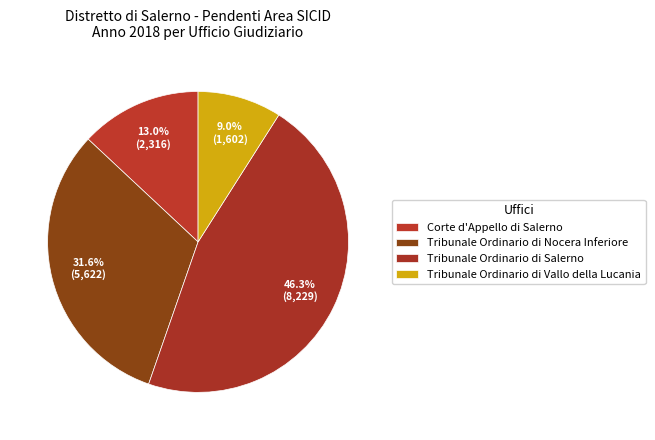

Does any single category account for the majority?

No